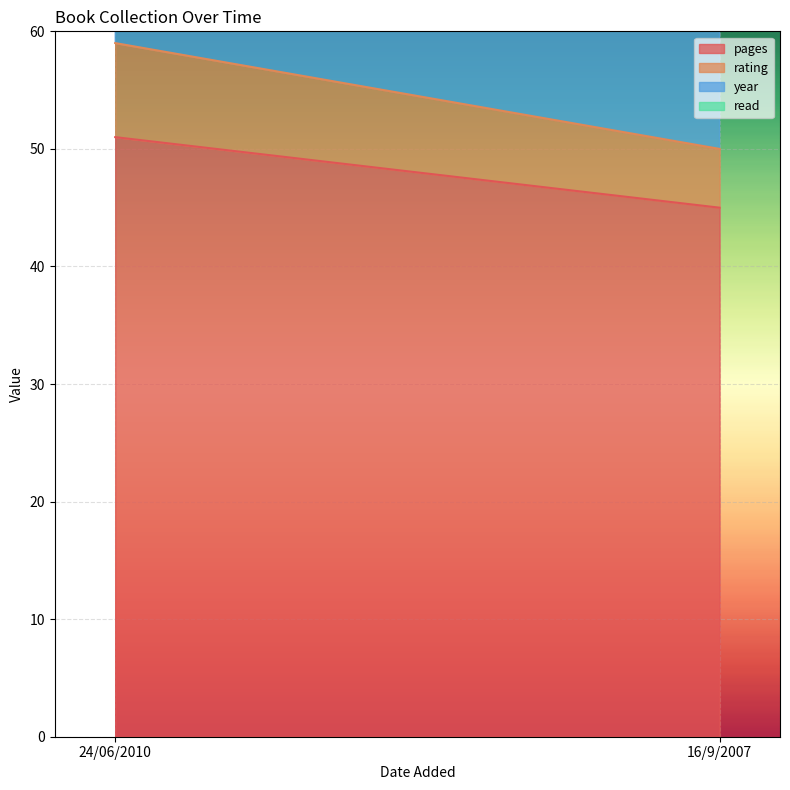

What is the sum of the read values at 16/9/2007 and 24/06/2010?

2